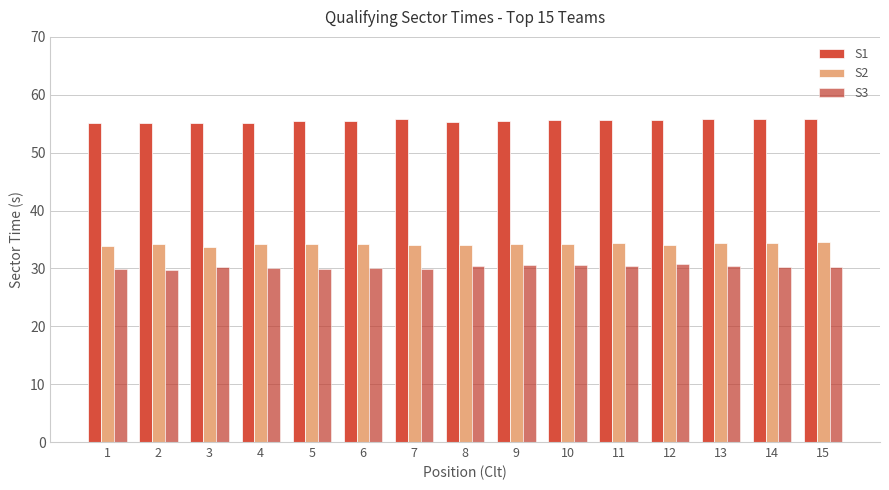

Are the bars horizontal?

No